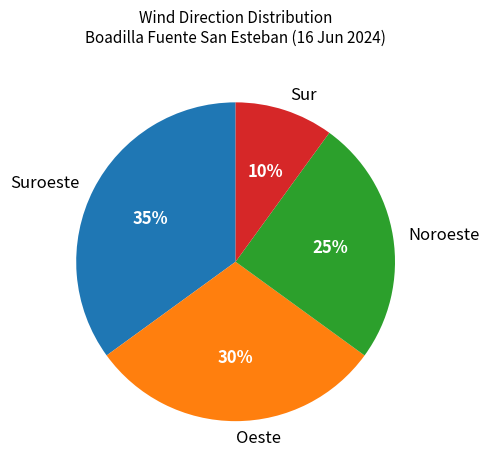

True or false: Oeste accounts for 23% of the total.

False